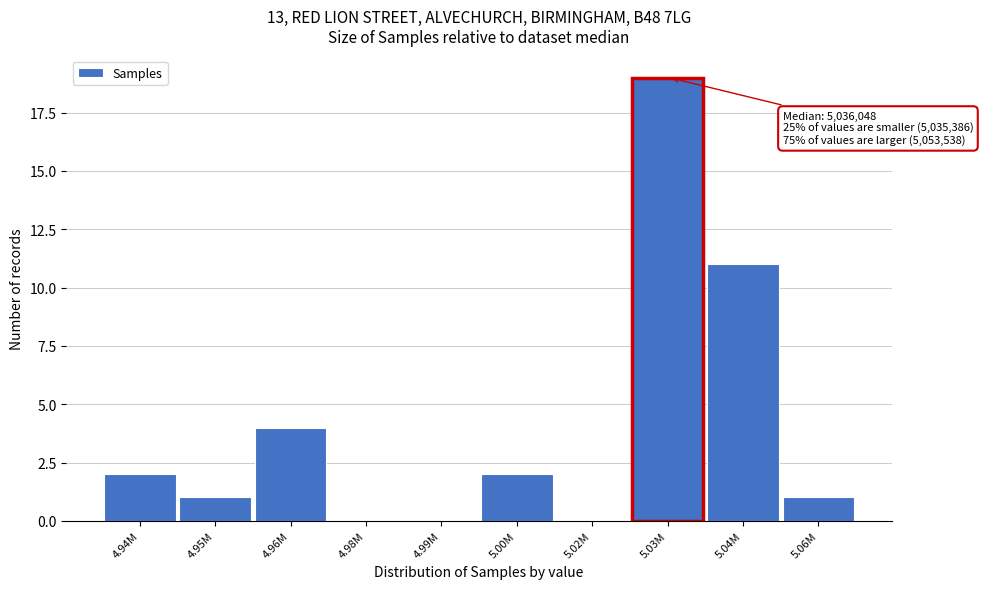

Reading left to right, transcribe all the data shown in this chart.

4.94M=2	4.95M=1	4.96M=4	4.98M=0	4.99M=0	5.00M=2	5.02M=0	5.03M=19	5.04M=11	5.06M=1